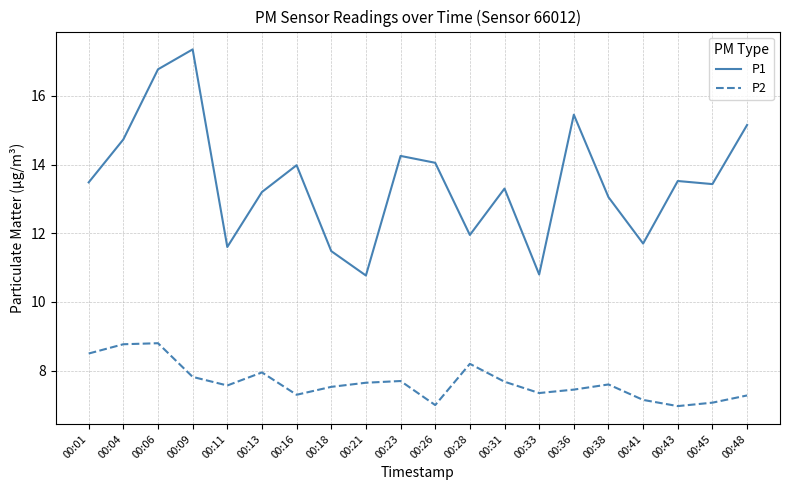

True or false: P1 has more than 2 interior local peaks.

True